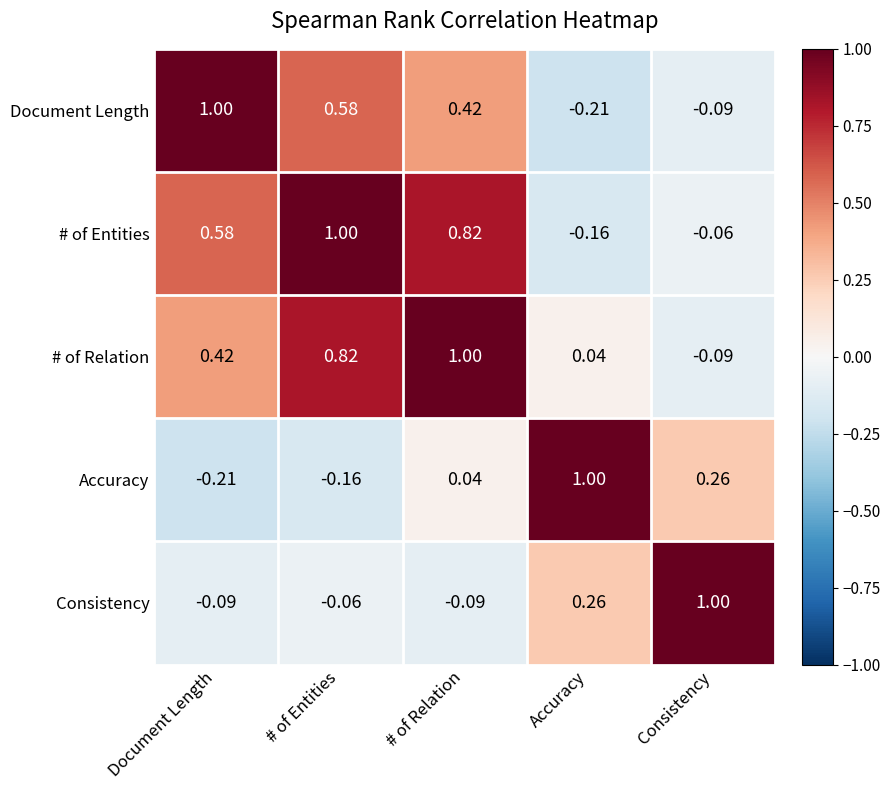

Which category has the highest value in the # of Entities series?

# of Entities